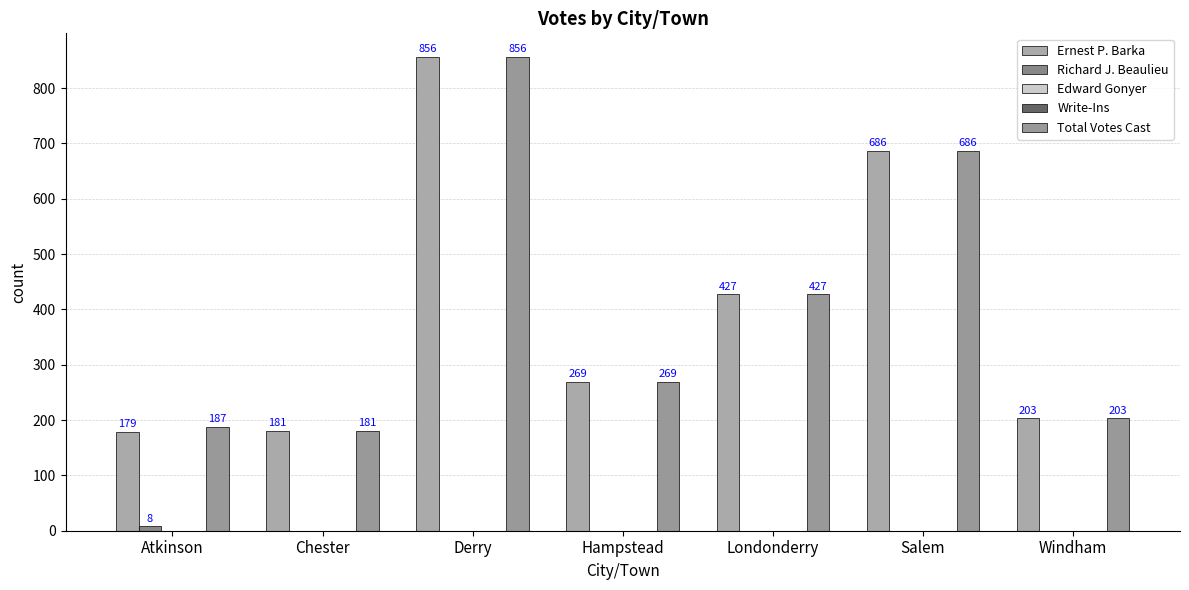

The Total Votes Cast series shows 856 at Derry. True or false?

True